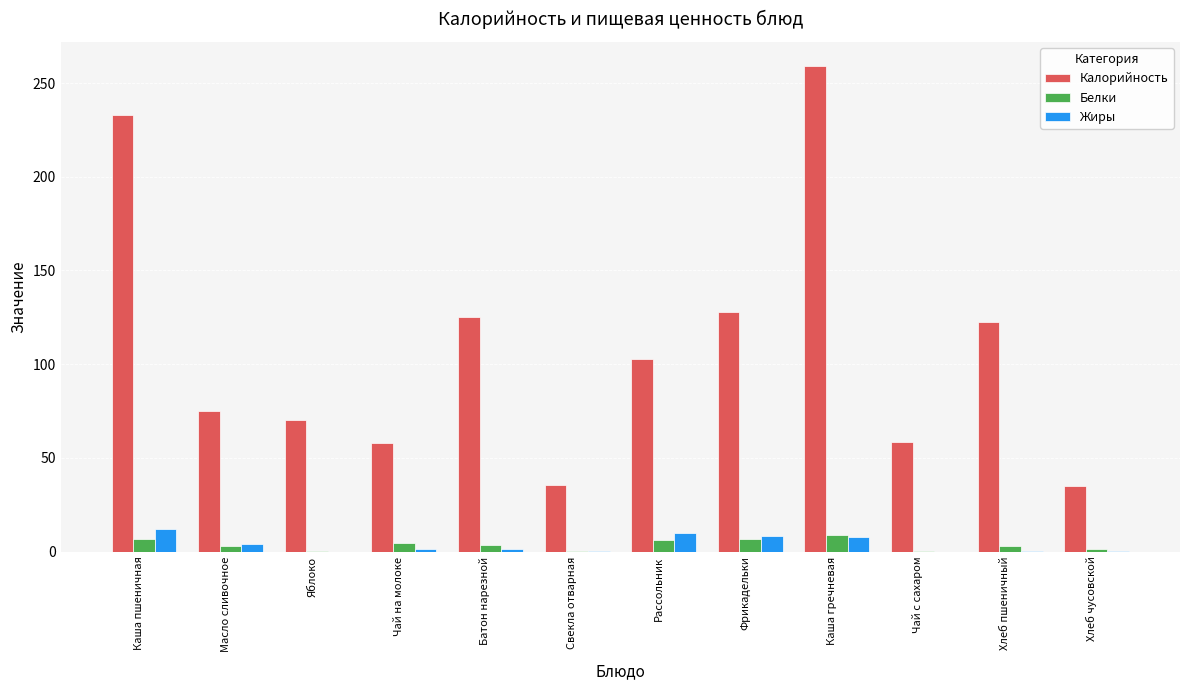

Which series changed the most between Чай на молоке and Свекла отварная?

Калорийность